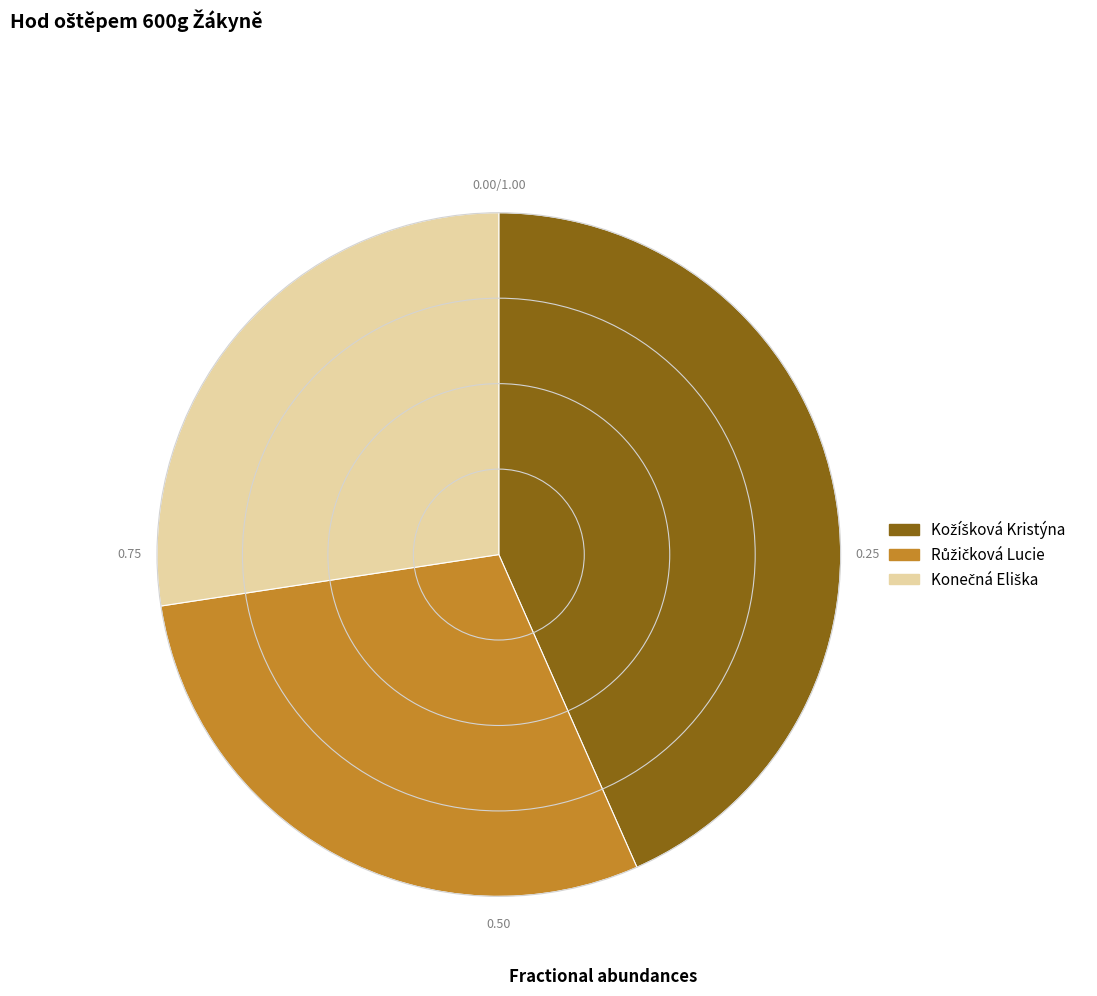

Is there a majority slice in this chart?

No